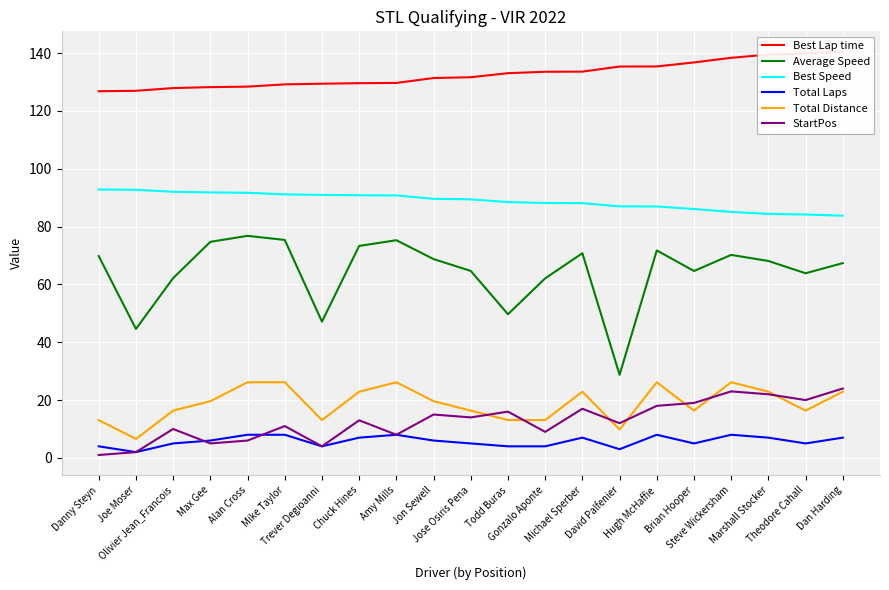

Reading right to left, list all the values displayed in this chart.

Best Lap time: 140.5	139.9	139.5	138.4	136.8	135.4	135.3	133.6	133.5	133.1	131.7	131.4	129.7	129.6	129.4	129.2	128.4	128.2	127.9	127.0	126.8
Average Speed: 67.4	63.9	68.1	70.2	64.6	71.8	28.7	70.8	62.1	49.7	64.7	68.8	75.3	73.3	47.1	75.4	76.8	74.7	62.2	44.6	69.8
Best Speed: 83.8	84.2	84.4	85.1	86.1	87.0	87.0	88.1	88.2	88.5	89.4	89.6	90.8	90.8	91.0	91.1	91.7	91.8	92.0	92.7	92.8
Total Laps: 7.0	5.0	7.0	8.0	5.0	8.0	3.0	7.0	4.0	4.0	5.0	6.0	8.0	7.0	4.0	8.0	8.0	6.0	5.0	2.0	4.0
Total Distance: 22.9	16.4	22.9	26.2	16.4	26.2	9.8	22.9	13.1	13.1	16.4	19.6	26.2	22.9	13.1	26.2	26.2	19.6	16.4	6.5	13.1
StartPos: 24.0	20.0	22.0	23.0	19.0	18.0	12.0	17.0	9.0	16.0	14.0	15.0	8.0	13.0	4.0	11.0	6.0	5.0	10.0	2.0	1.0